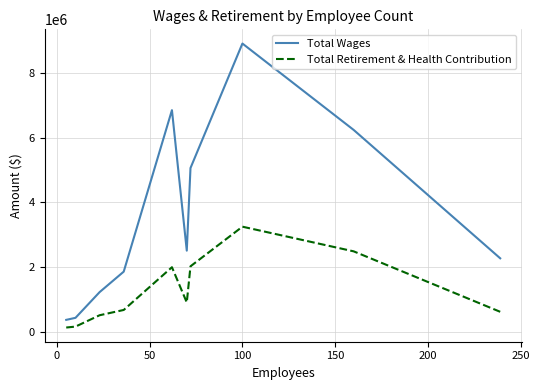

List the series in order of their peak value, lowest first.

Total Retirement & Health Contribution, Total Wages